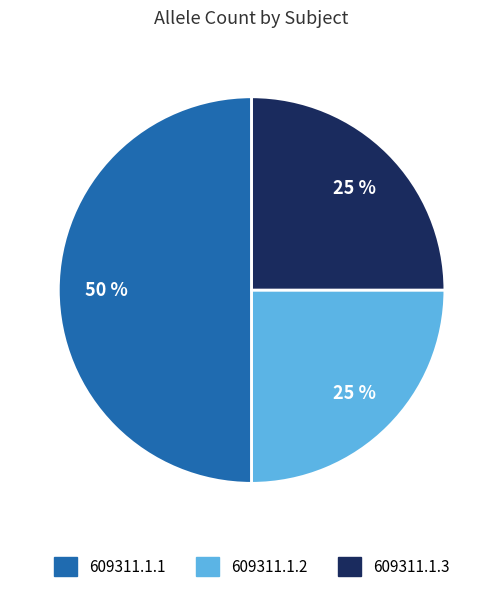

To the nearest percent, what percentage of the pie is 609311.1.3?

25%